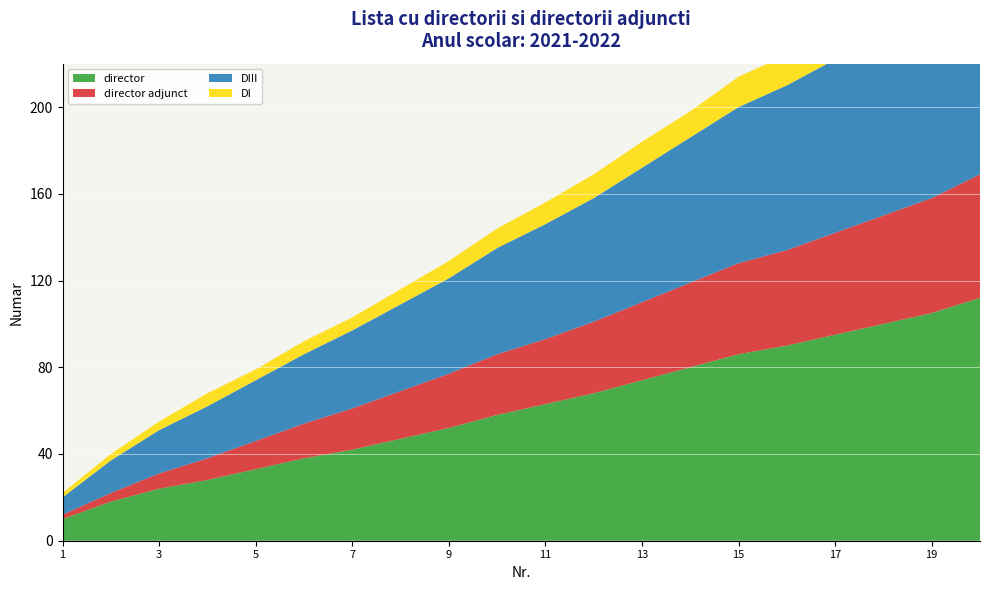

Reading right to left, transcribe all the data shown in this chart.

director: 20=112	19=105	18=100	17=95	16=90	15=86	14=80	13=74	12=68	11=63	10=58	9=52	8=47	7=42	6=38	5=33	4=28	3=24	2=18	1=10
director adjunct: 20=57	19=53	18=50	17=47	16=44	15=42	14=39	13=36	12=33	11=30	10=28	9=25	8=22	7=19	6=16	5=13	4=10	3=7	2=4	1=2
DIII: 20=96	19=90	18=85	17=80	16=76	15=72	14=67	13=62	12=57	11=53	10=49	9=44	8=40	7=36	6=32	5=28	4=24	3=20	2=15	1=8
DI: 20=16	19=15	18=15	17=15	16=14	15=14	14=12	13=12	12=11	11=10	10=9	9=8	8=7	7=6	6=6	5=5	4=6	3=4	2=3	1=2